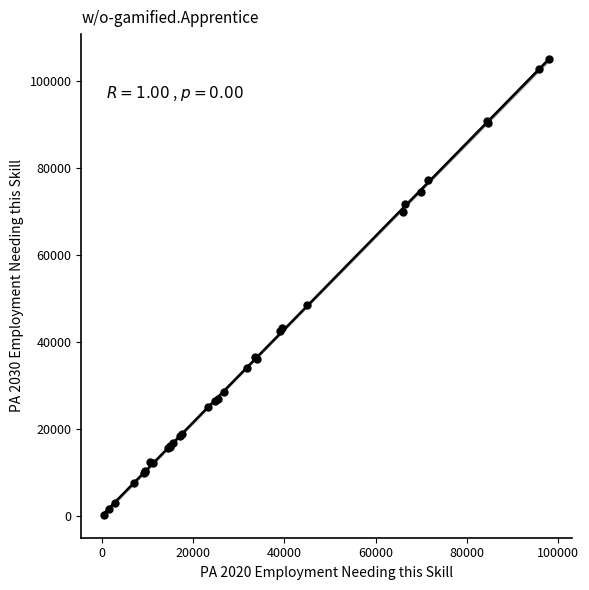

What Y value in the scatter plot is closest to 52800?

48500